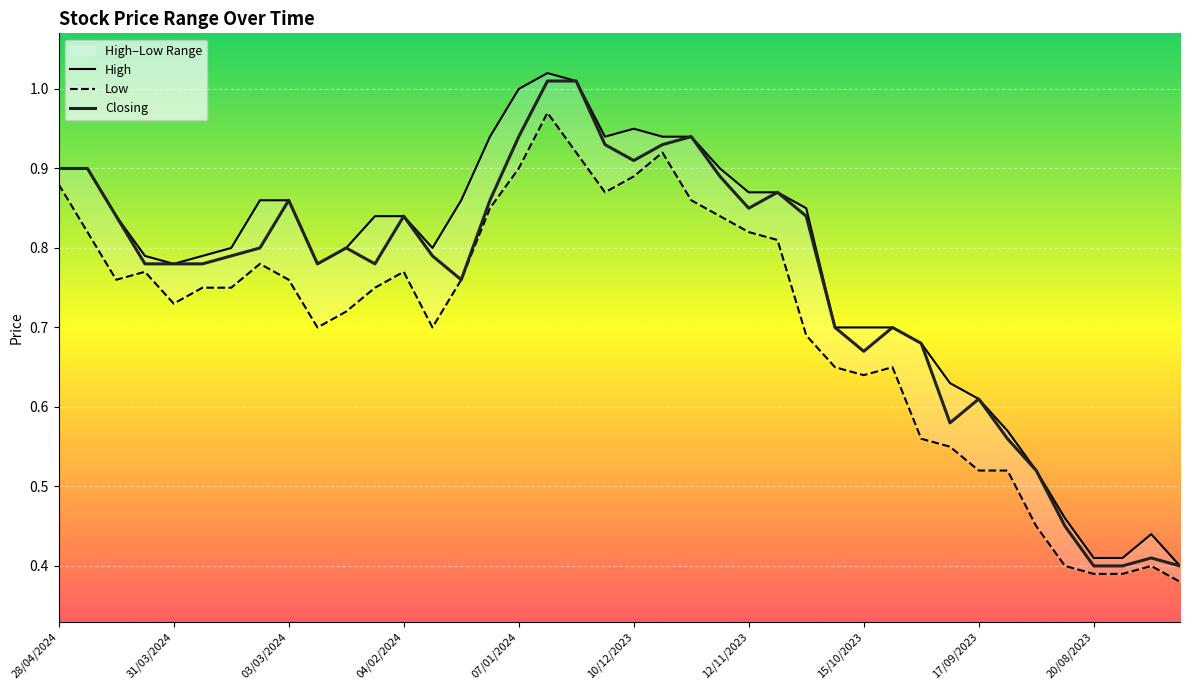

The value of Closing at 15 is 0.3. True or false?

False